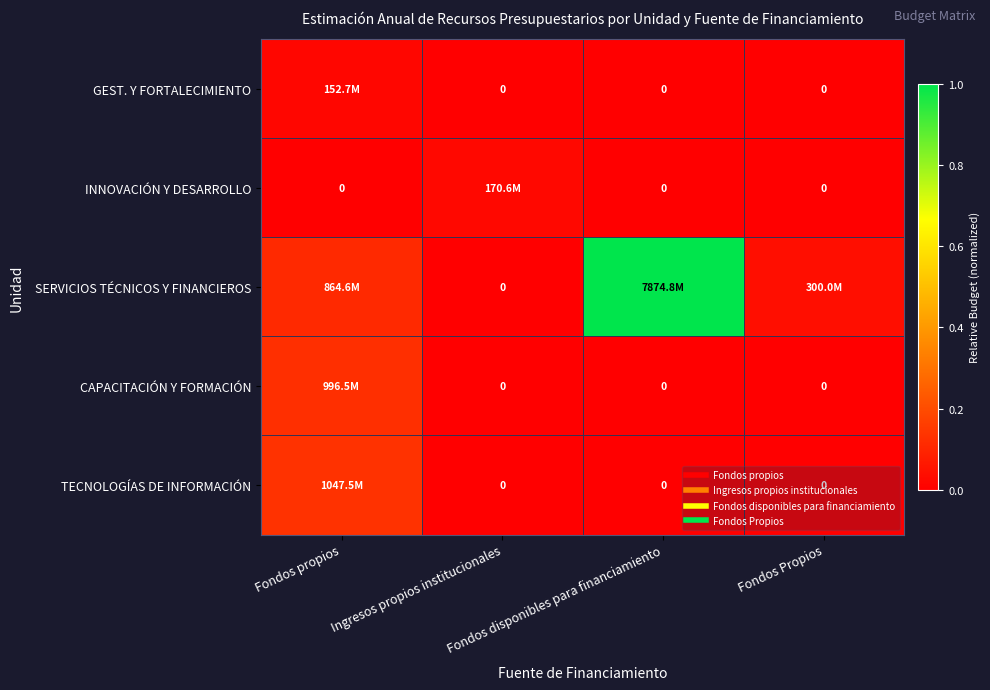

Is the value of INNOVACIÓN Y DESARROLLO at Fondos propios greater than the value of SERVICIOS TÉCNICOS Y FINANCIEROS at Ingresos propios institucionales?

No